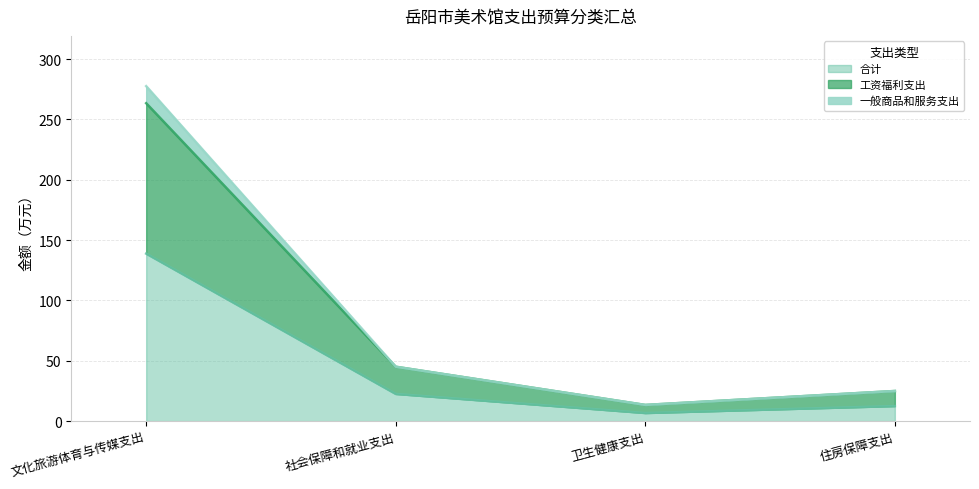

True or false: 一般商品和服务支出 and 工资福利支出 intersect in this chart.

False